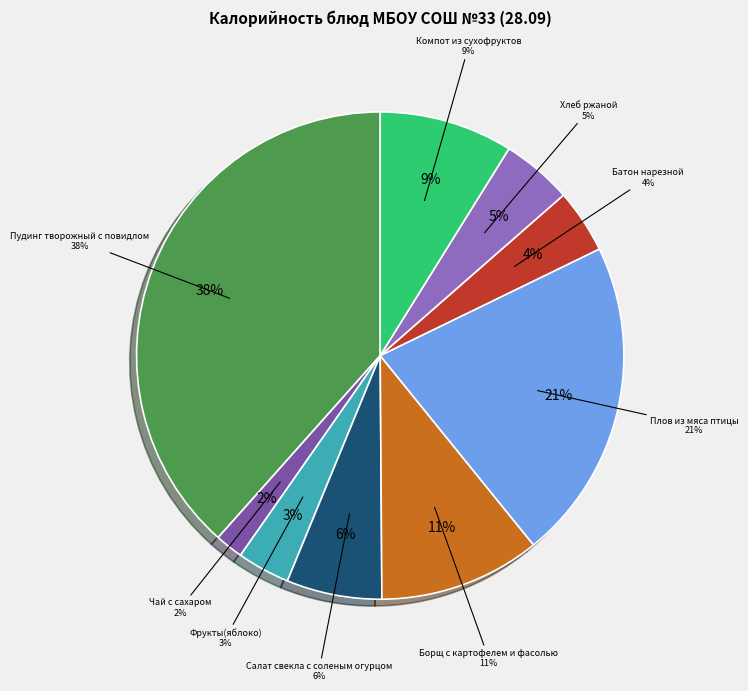

Which slice is the largest?

Пудинг творожный с повидлом